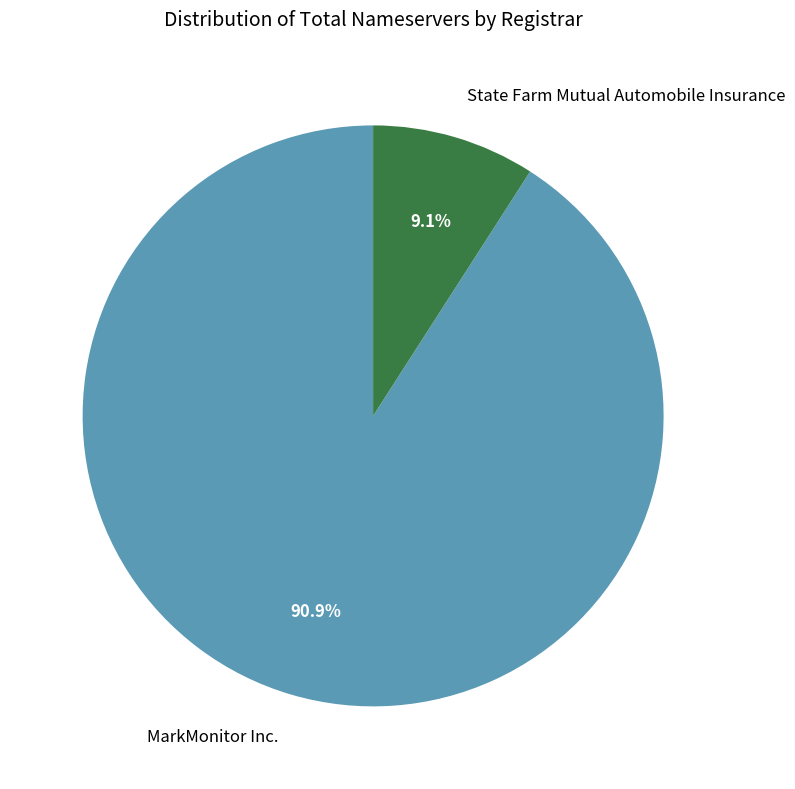

Which category has the biggest portion of the pie?

MarkMonitor Inc.